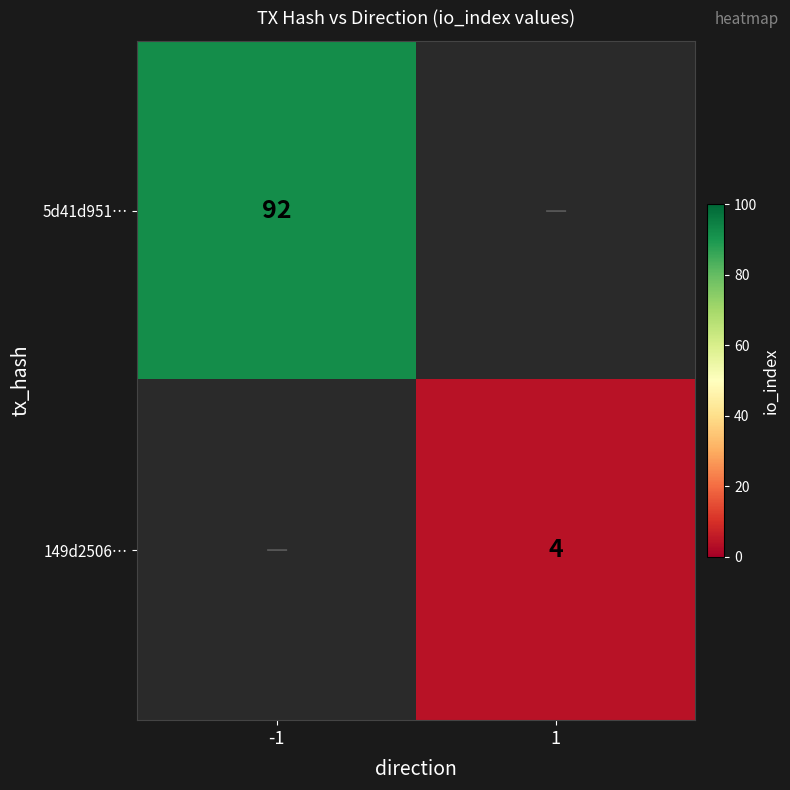

The 5d41d951… series shows 92 at -1. True or false?

True